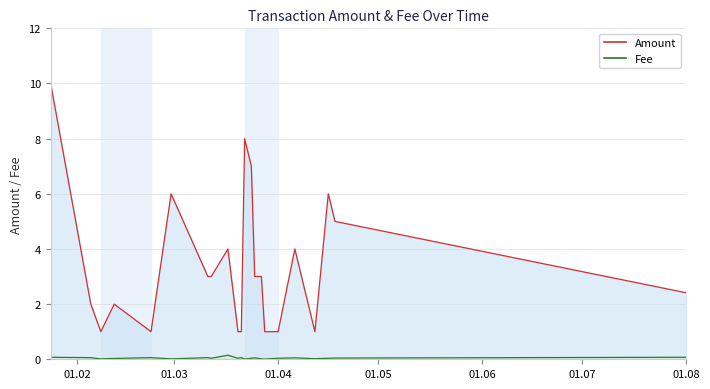

True or false: Amount has a value of 3.0 at 2020-03-12.

True